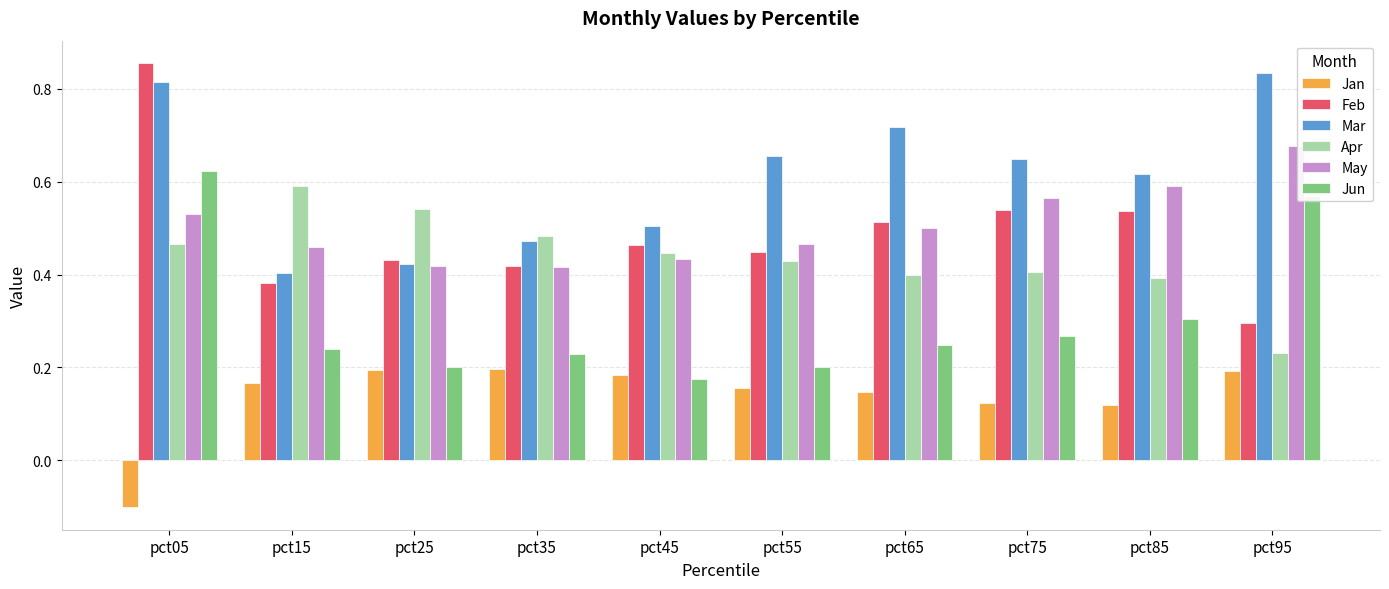

What is the lowest value of the Jan series?

-0.1